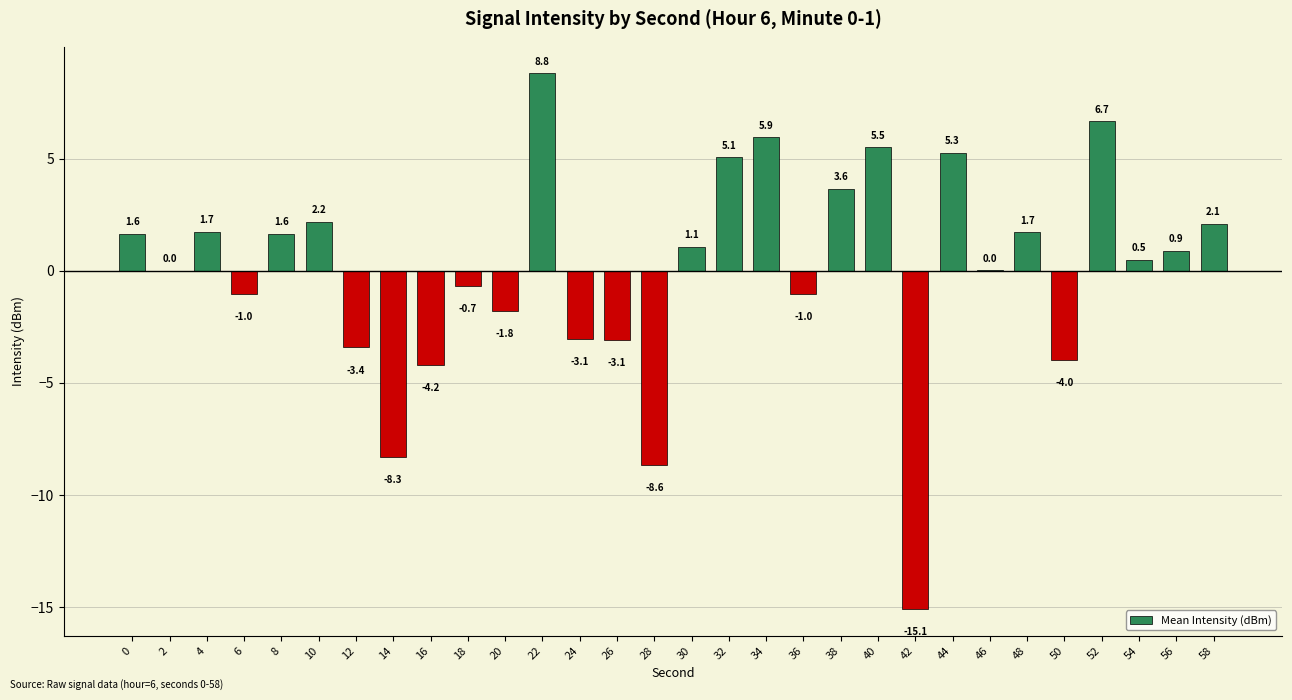

What is the maximum value shown in the chart?

8.8